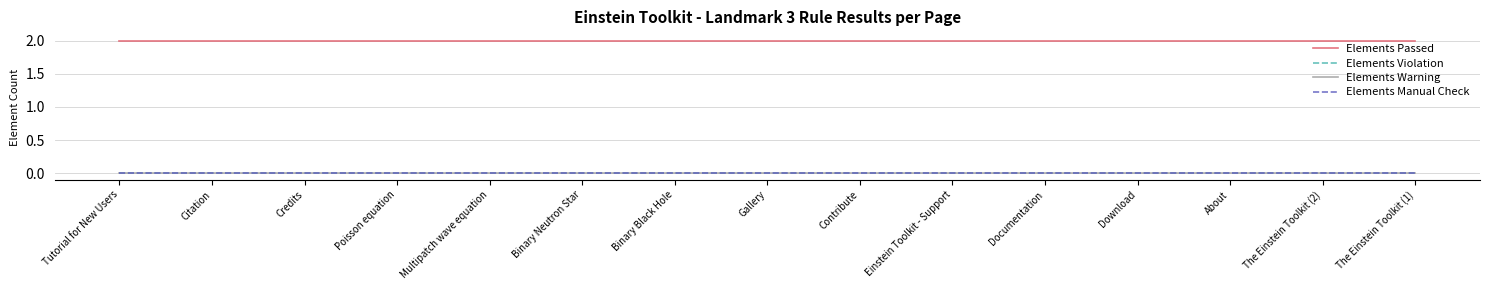

Between Citation and About, which series saw the biggest shift?

Elements Passed